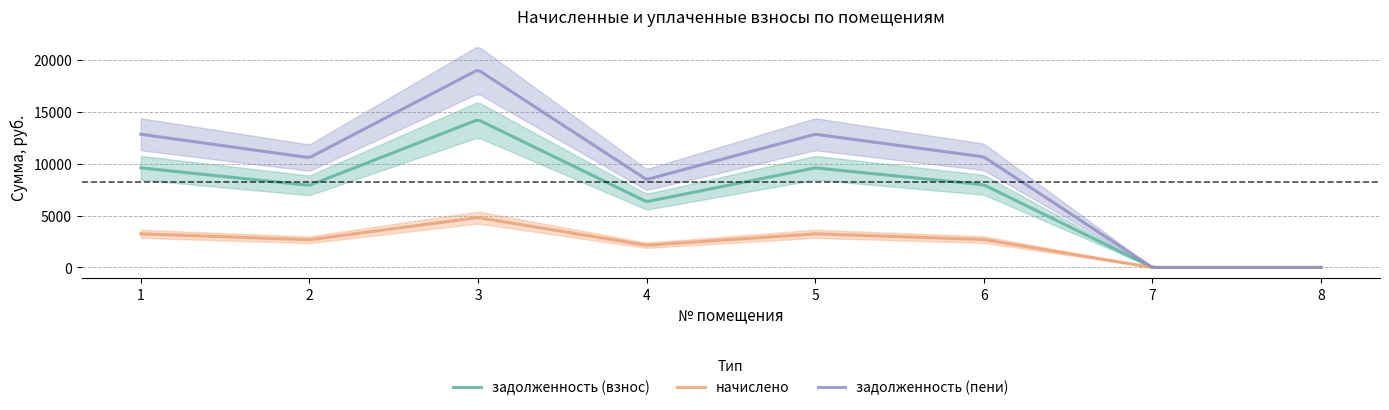

The начислено series shows 3240.0 at 1. True or false?

True